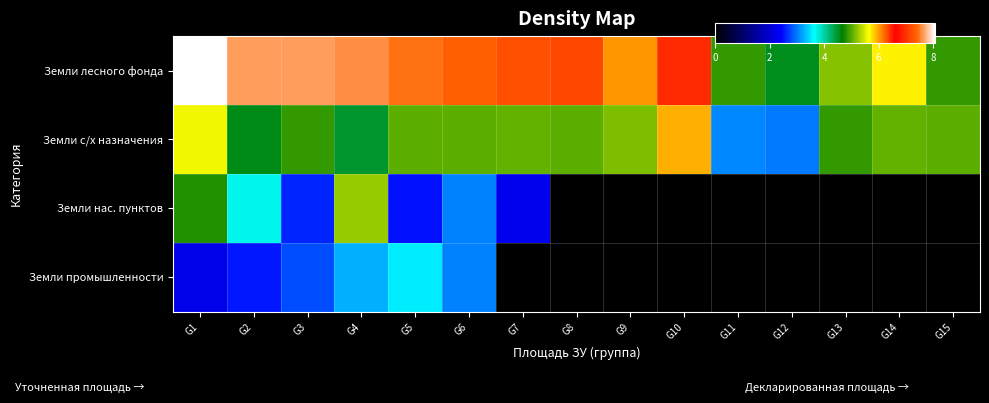

Reading left to right, transcribe all the data shown in this chart.

Земли лесного фонда: G1=8.1	G2=7.6	G3=7.7	G4=7.6	G5=7.5	G6=7.4	G7=7.2	G8=7.2	G9=6.0	G10=6.4	G11=4.9	G12=4.5	G13=5.2	G14=5.7	G15=4.9
Земли с/х назначения: G1=5.6	G2=4.6	G3=4.9	G4=4.5	G5=5.0	G6=5.0	G7=5.1	G8=5.0	G9=5.2	G10=5.9	G11=3.1	G12=3.0	G13=4.9	G14=5.1	G15=5.0
Земли нас. пунктов: G1=4.8	G2=3.7	G3=2.6	G4=5.3	G5=2.5	G6=3.0	G7=2.3	G8=0.0	G9=0.0	G10=0.0	G11=0.0	G12=0.0	G13=0.0	G14=0.0	G15=0.0
Земли промышленности: G1=2.2	G2=2.6	G3=2.8	G4=3.3	G5=3.5	G6=3.0	G7=0.0	G8=0.0	G9=0.0	G10=0.0	G11=0.0	G12=0.0	G13=0.0	G14=0.0	G15=0.0